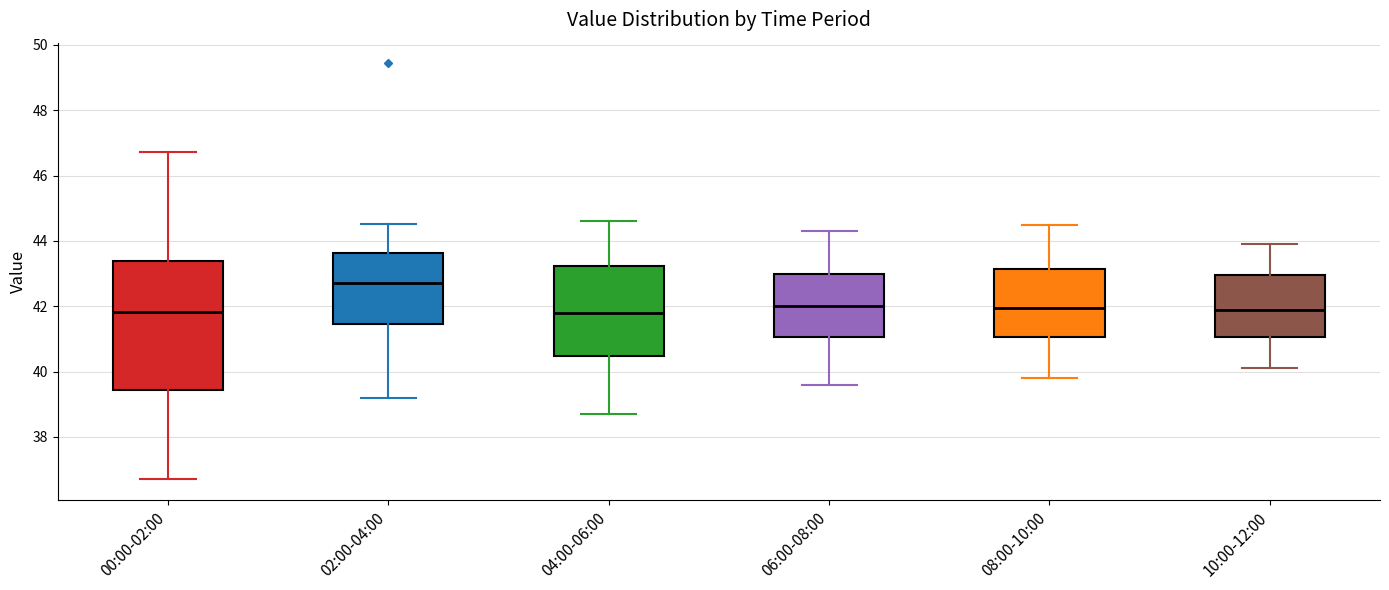

Where does the median line of the box for 08:00-10:00 sit on the y-axis? The values are not printed on the chart, so give them approximately, as read against the axis.

42.0